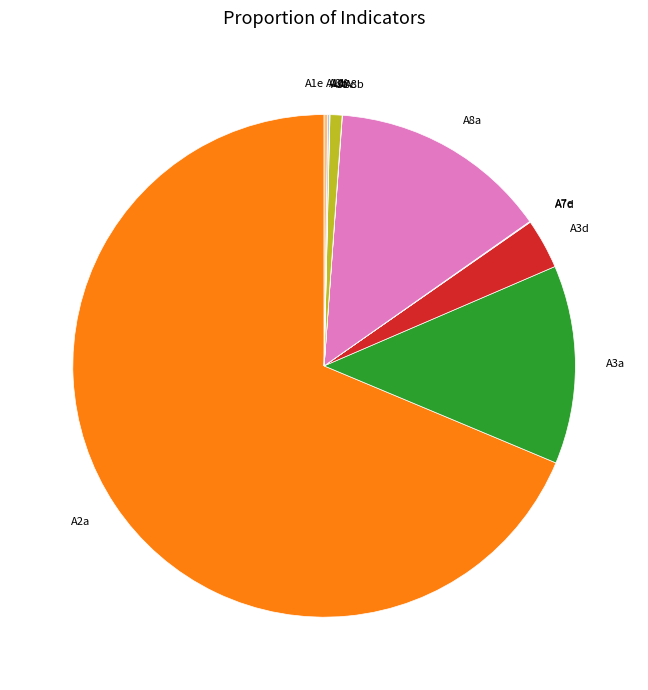

Is it true that A8a is 7% of the pie?

False